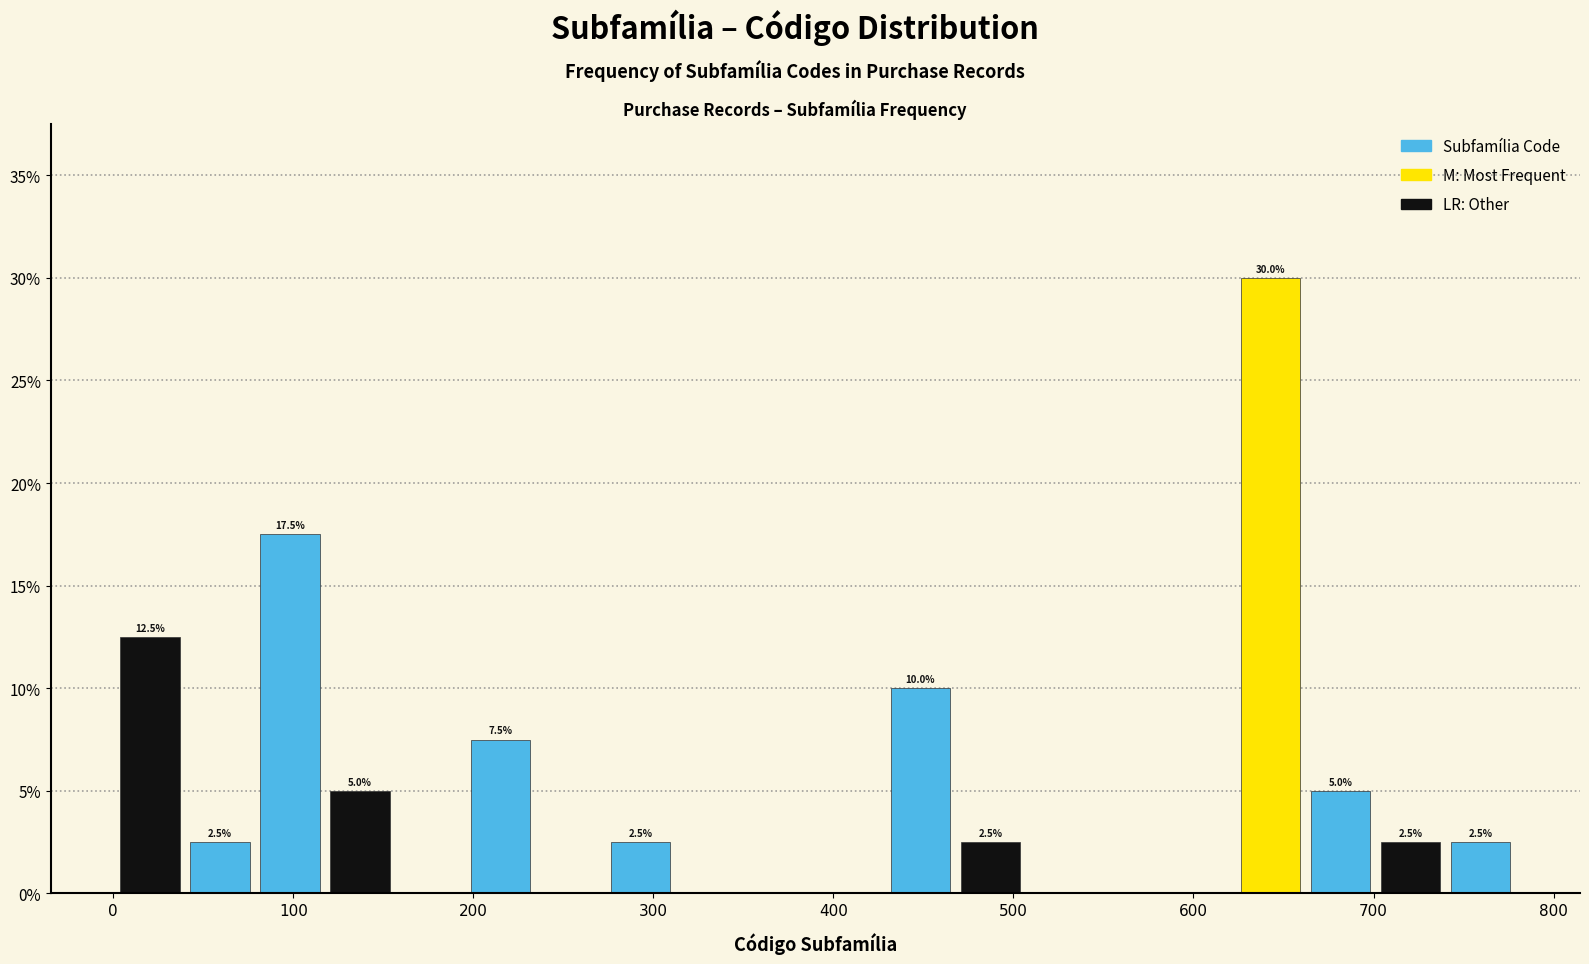

Read against the x-axis, roughly where is the centre of the tallest bar?

640